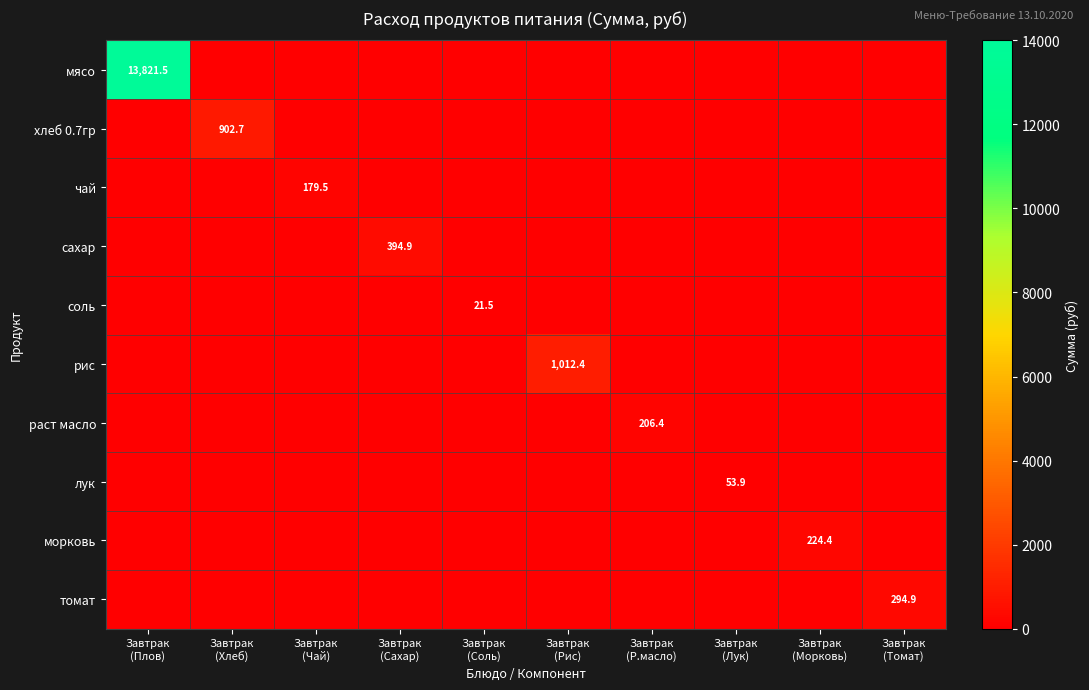

At how many categories does at least one series exceed 8819?

1